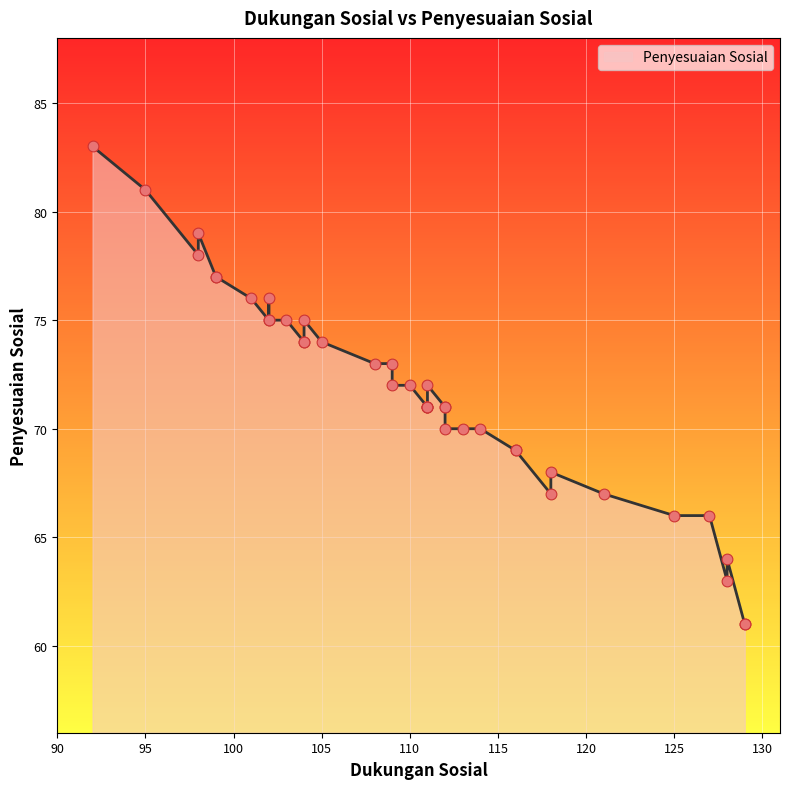

Which has a higher value, 129 or 92?

92